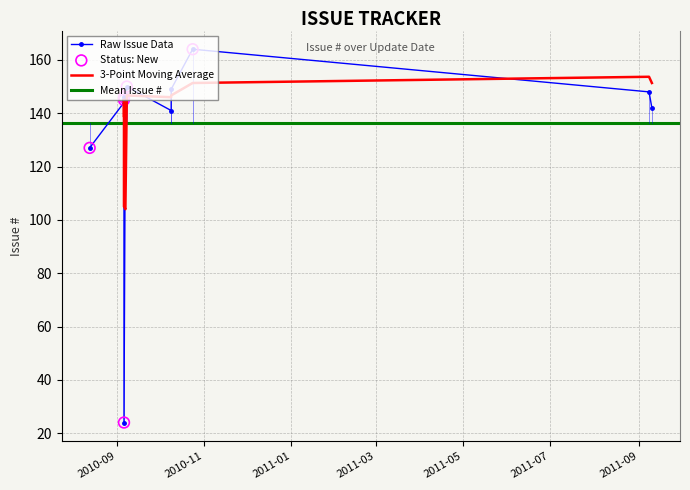

Which has a higher value, 2010-10-24 or 2010-09-07?

2010-10-24